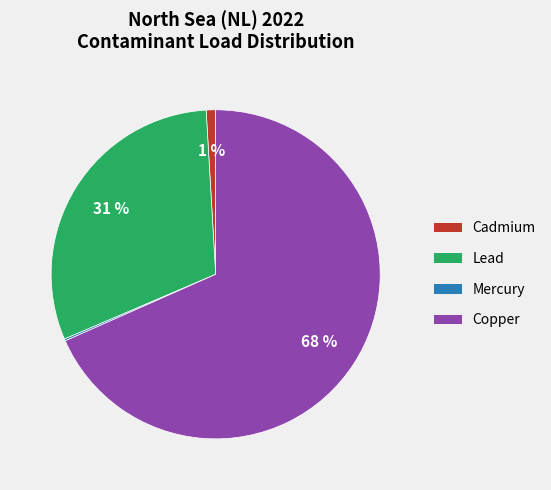

What is the largest slice in the pie chart?

Copper